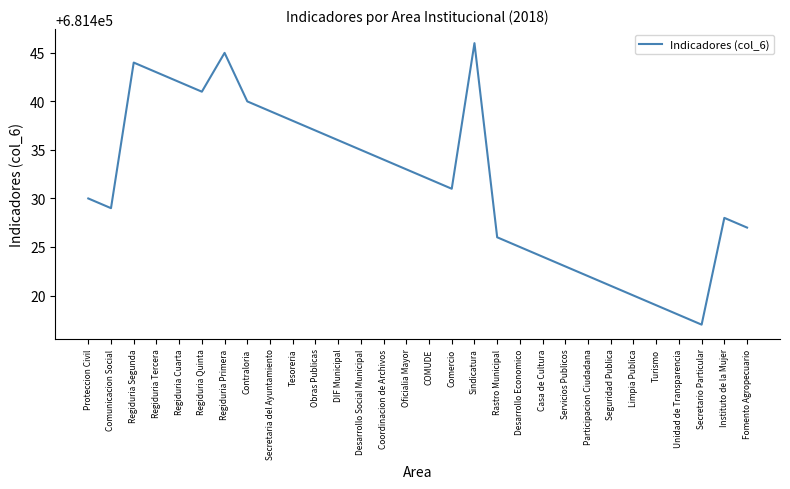

Does the chart display data point markers on the line(s)?

No